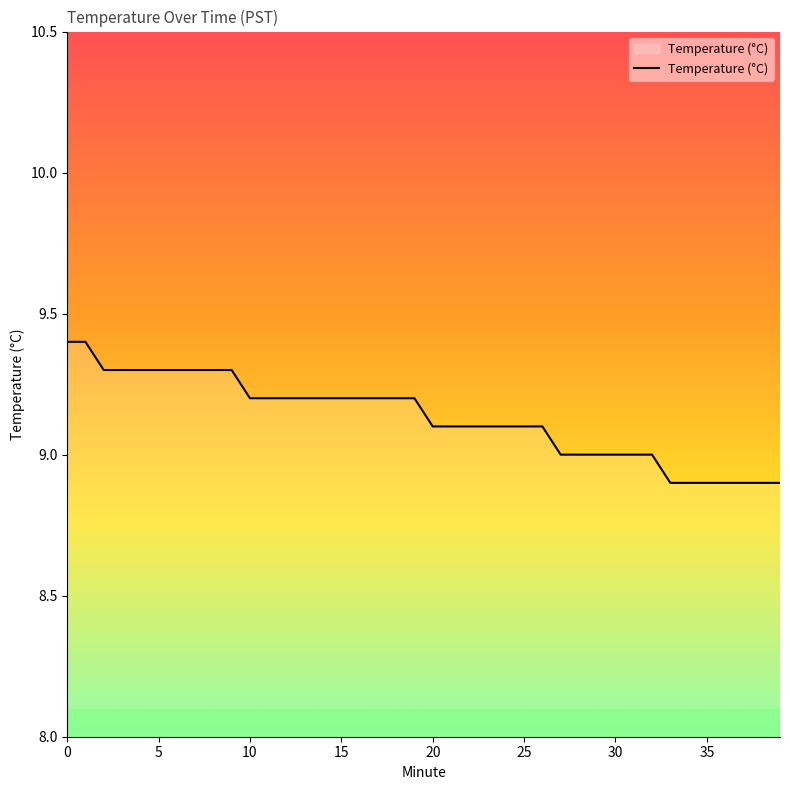

What is the maximum value shown in the chart?

9.4